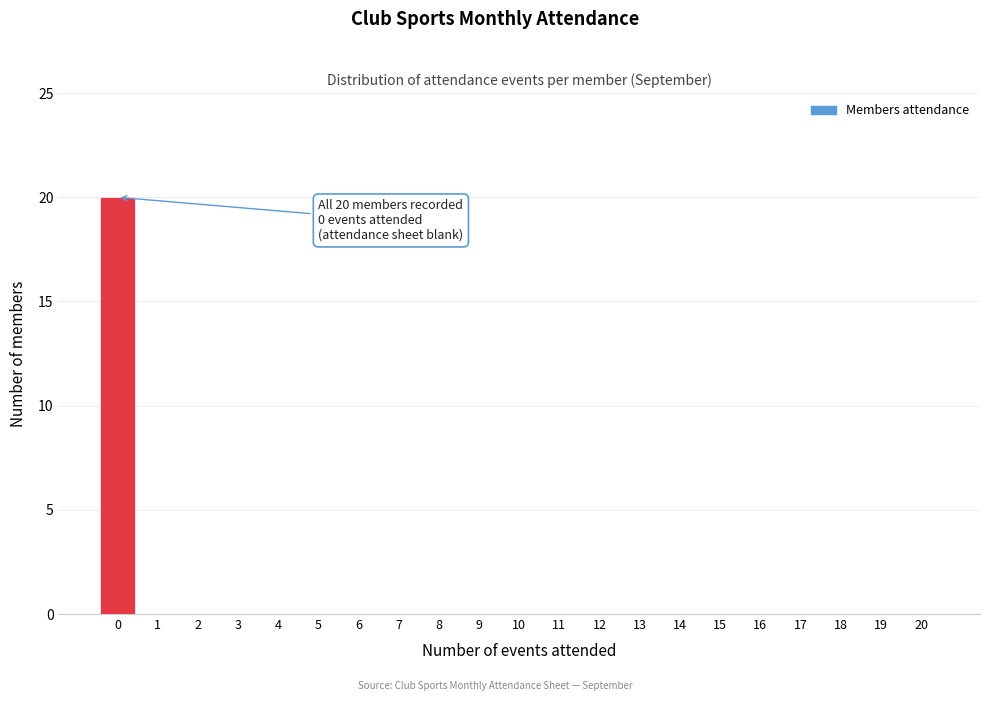

Reading left to right, extract all data points from this chart.

0=20	1=0	2=0	3=0	4=0	5=0	6=0	7=0	8=0	9=0	10=0	11=0	12=0	13=0	14=0	15=0	16=0	17=0	18=0	19=0	20=0